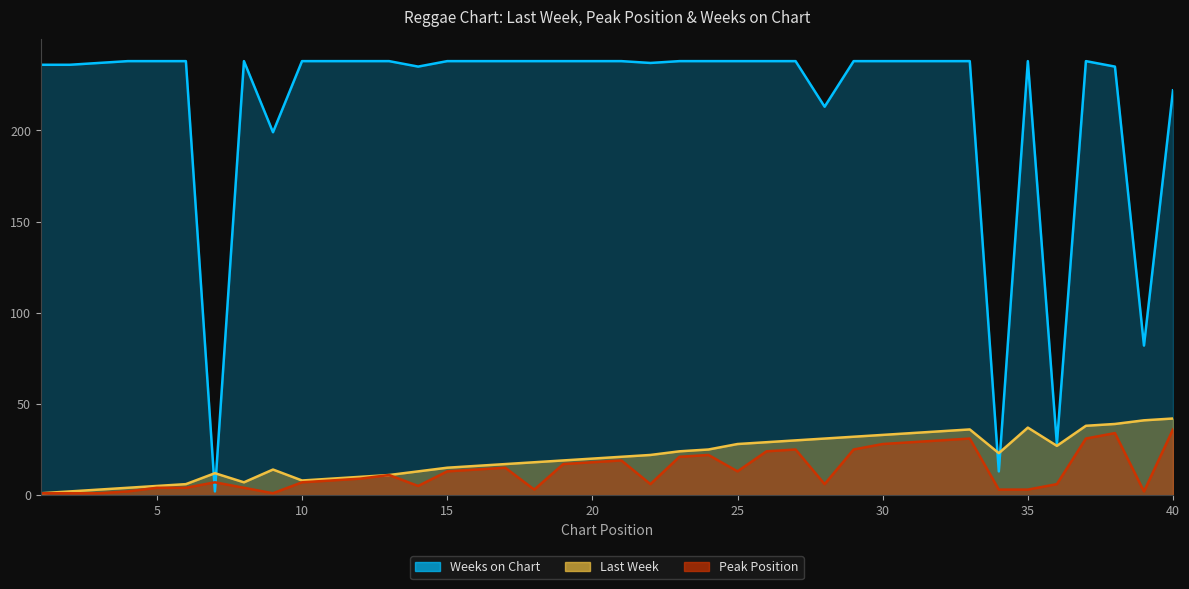

What is the average value of the Peak Position series?

13